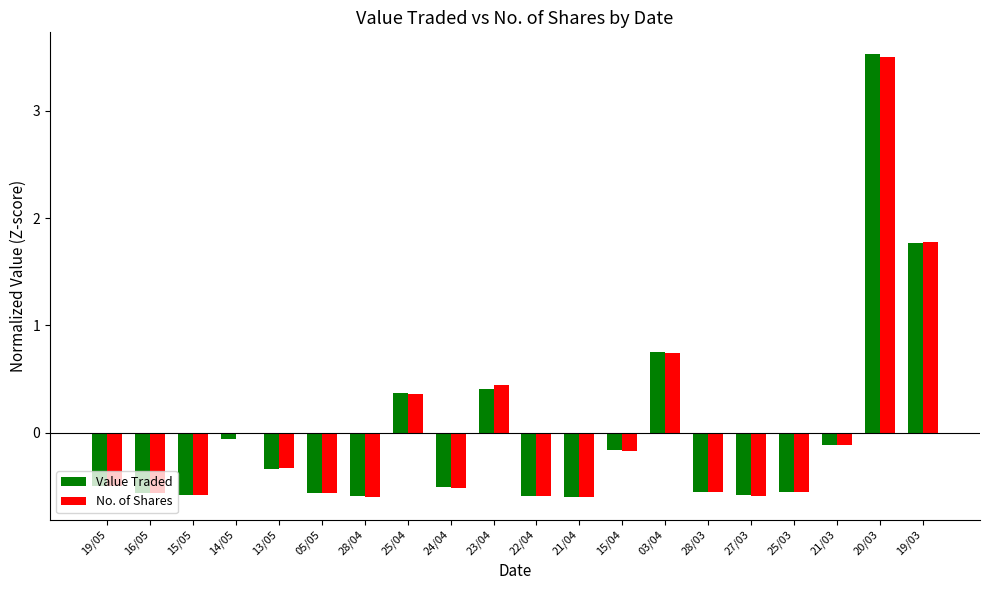

What is the sum of the Value Traded values at 16/05 and 24/04?

-1.1